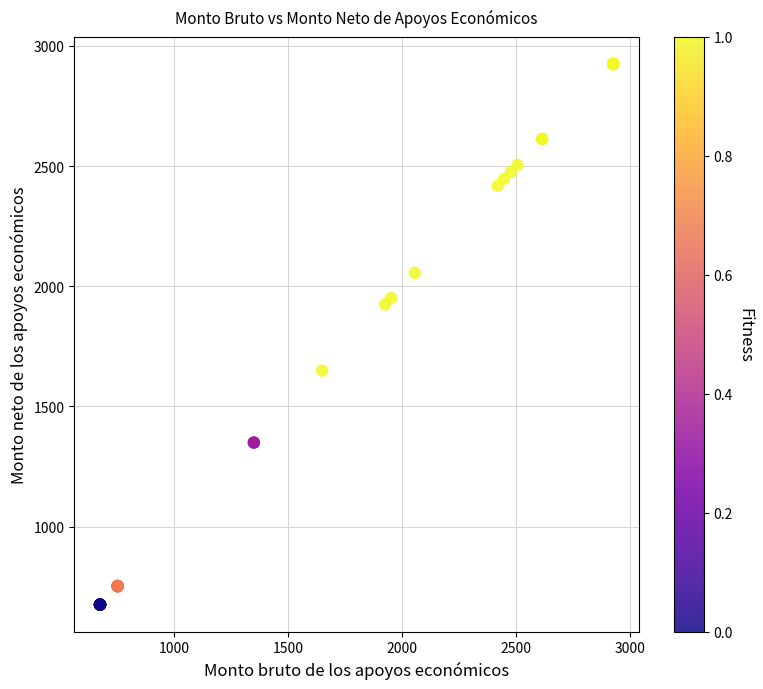

What Y value in the scatter plot is closest to 1800?

1924.9